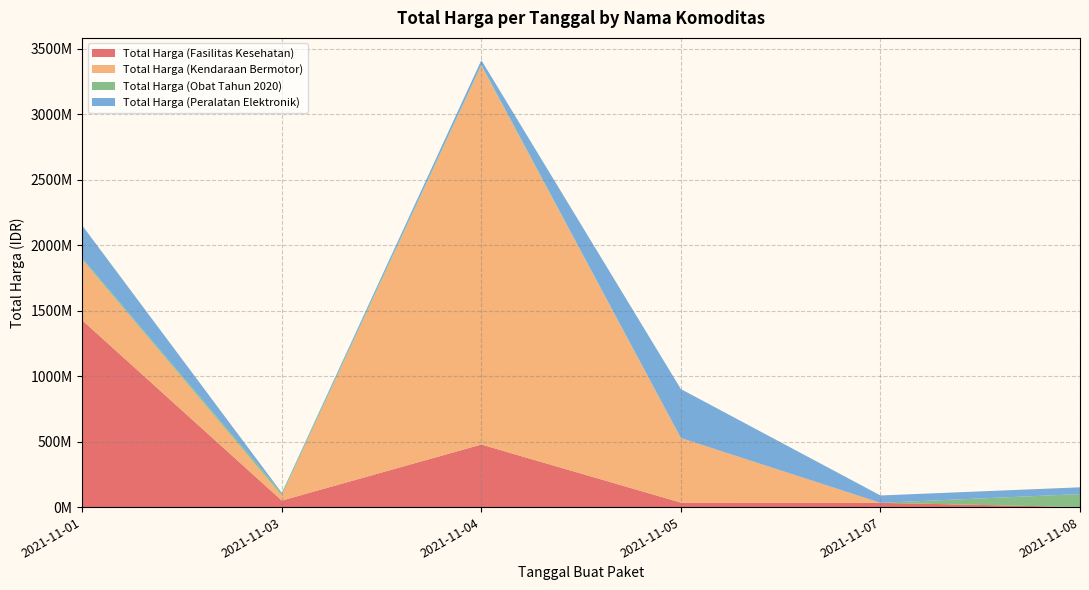

Reading left to right, list all the values displayed in this chart.

Total Harga (Fasilitas Kesehatan): 1425867900	49730040	477600000	34000000	32441200	577875
Total Harga (Kendaraan Bermotor): 464002100	39440000	2892122000	493000000	0	0
Total Harga (Obat Tahun 2020): 9180000	15513960	7401240	333600	78000	98772570
Total Harga (Peralatan Elektronik): 250350000	4350000	34292000	373404000	56152800	51601000